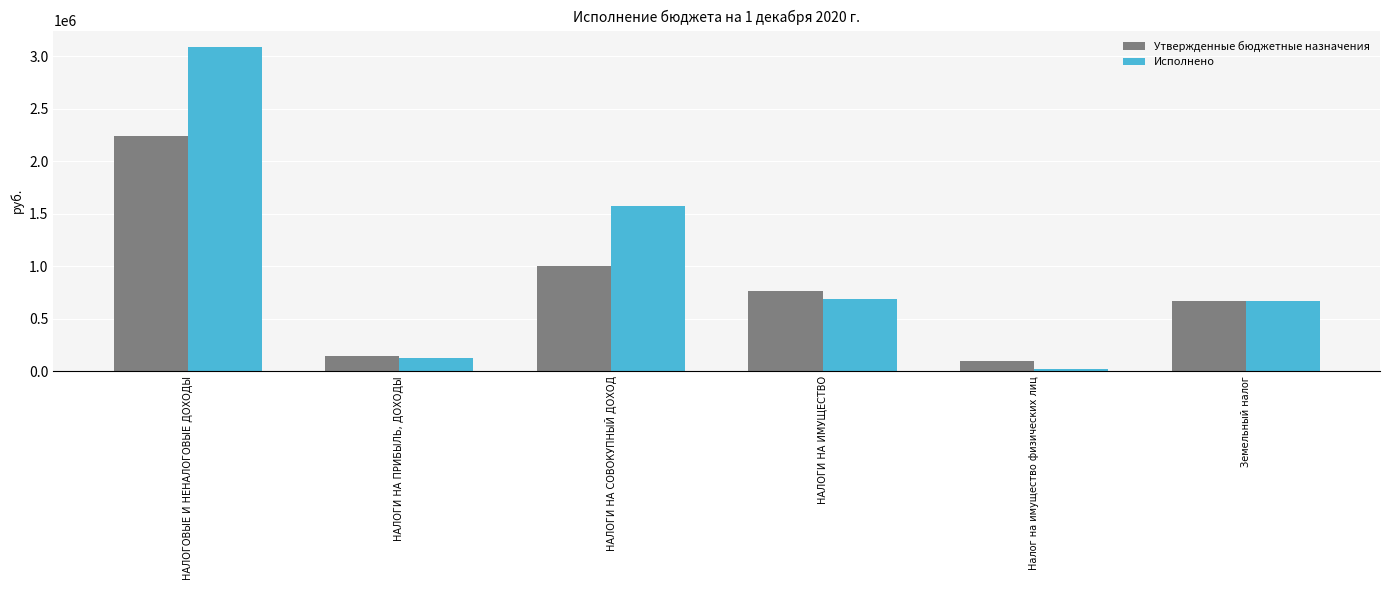

List the series in order of their overall mean, highest first.

Исполнено, Утвержденные бюджетные назначения